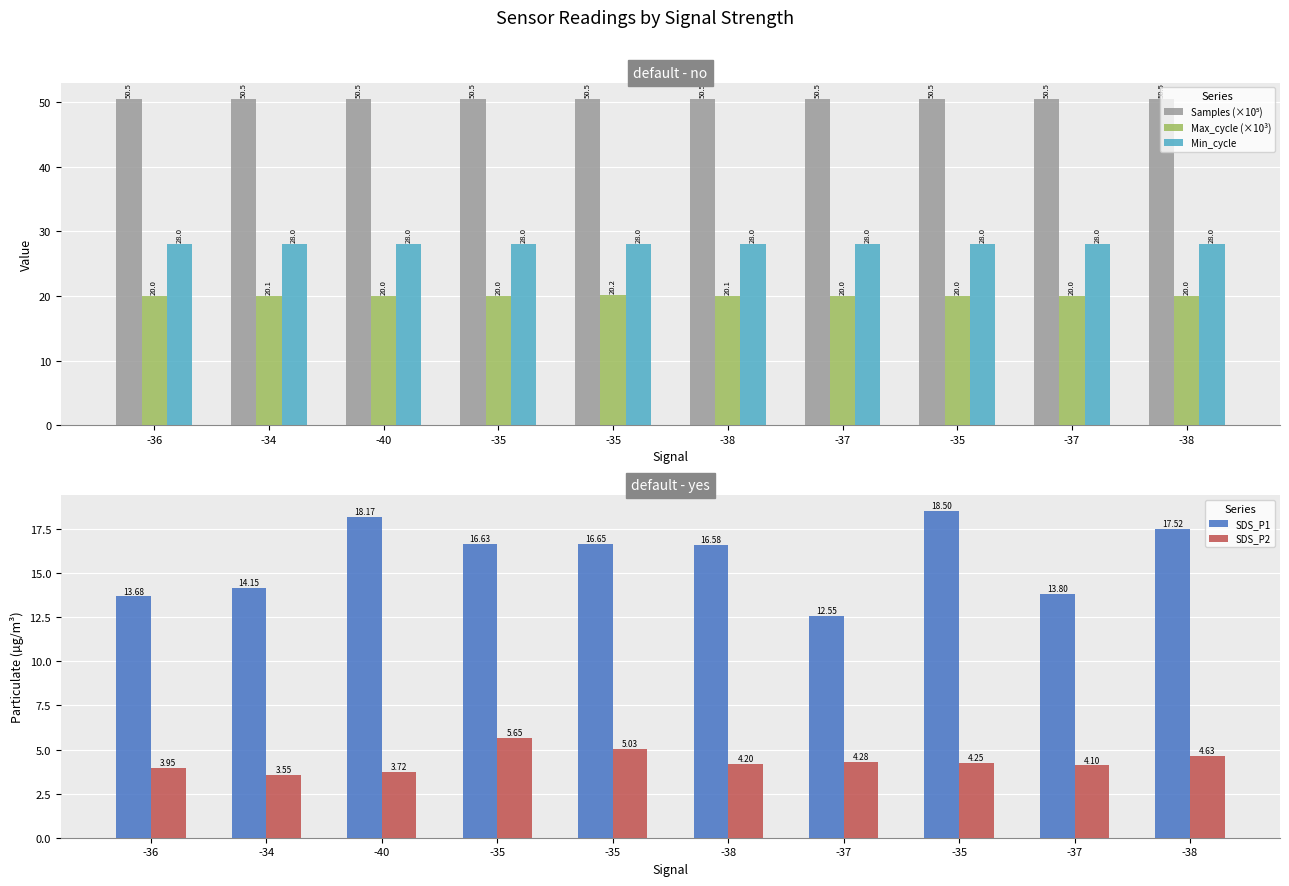

At -35, list the series in order from largest to smallest.

Samples (×10⁵), Min_cycle, Max_cycle (×10³), SDS_P1, SDS_P2